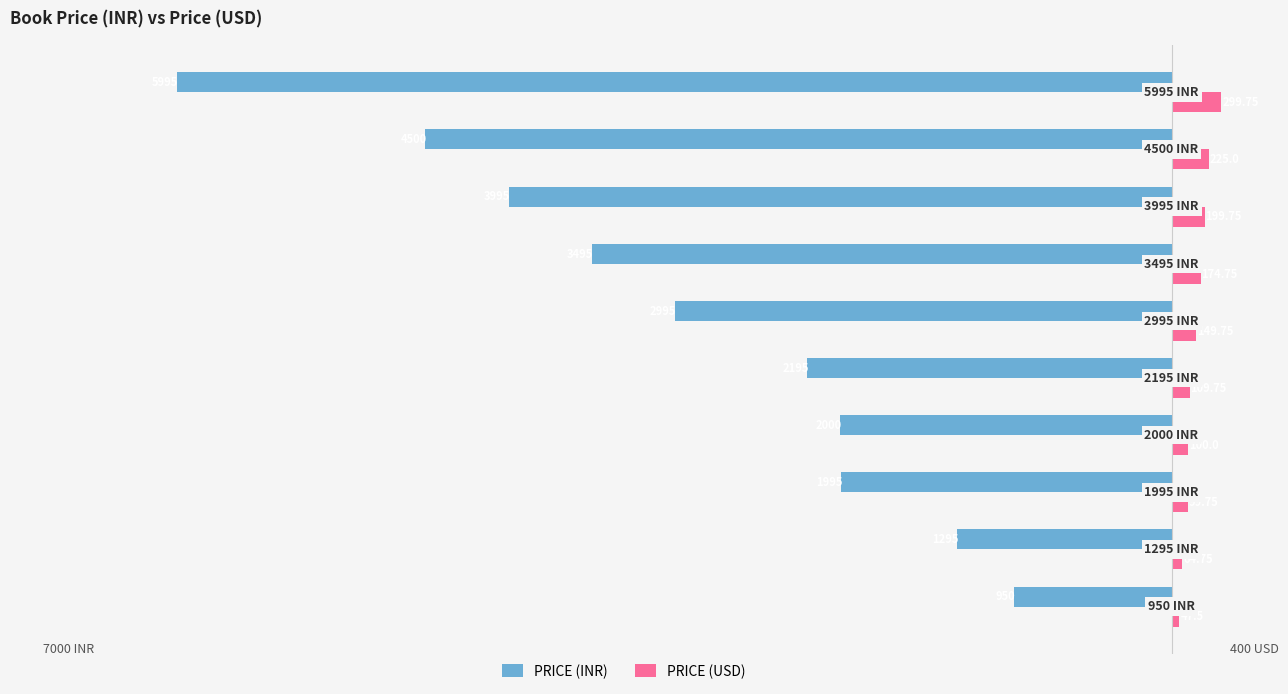

List the series in order of their overall mean, lowest first.

PRICE (INR), PRICE (USD)